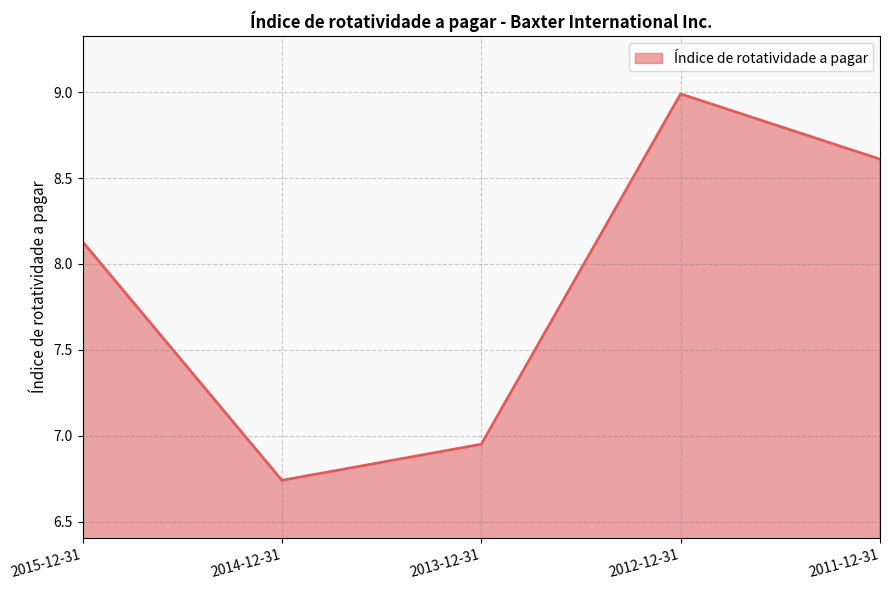

Rank the categories by value from highest to lowest.

2012-12-31, 2011-12-31, 2015-12-31, 2013-12-31, 2014-12-31